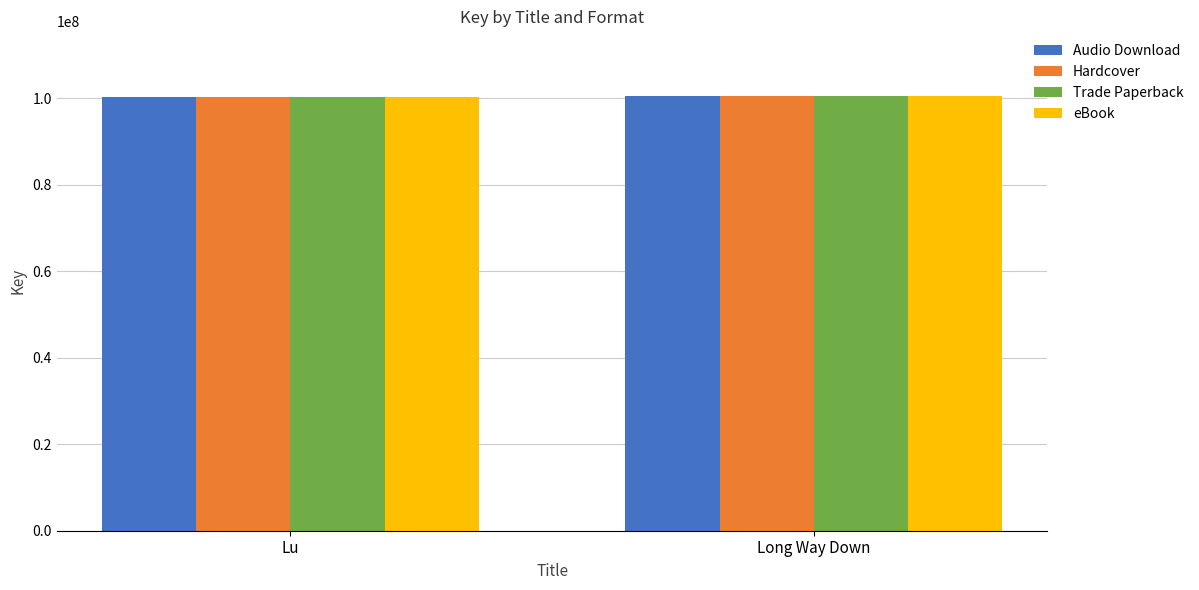

What value does the Audio Download series have at Long Way Down, to the nearest 10?

100356510